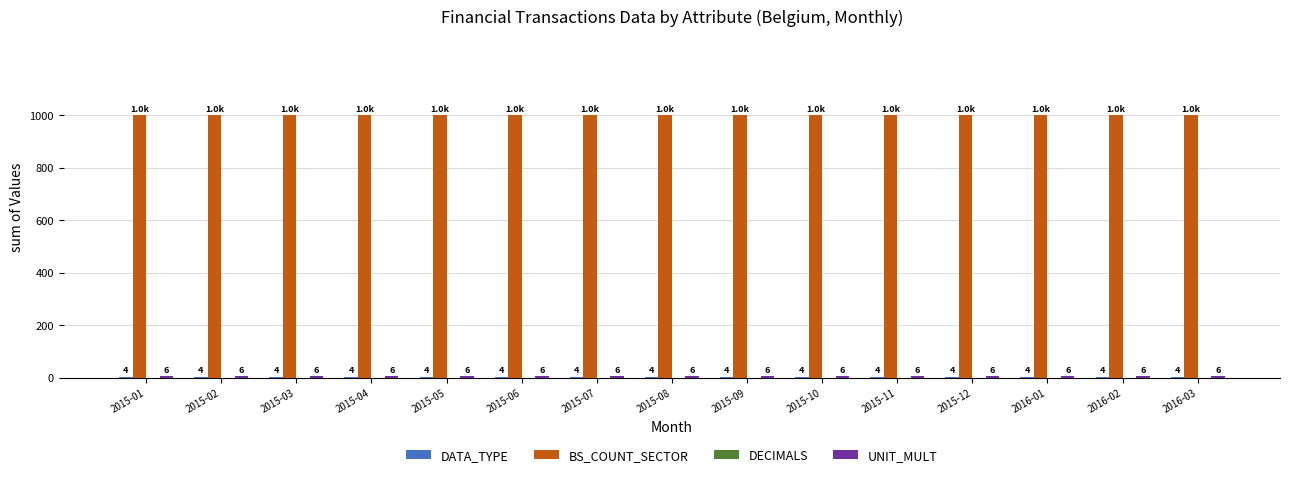

Which series has the largest total across all categories?

BS_COUNT_SECTOR